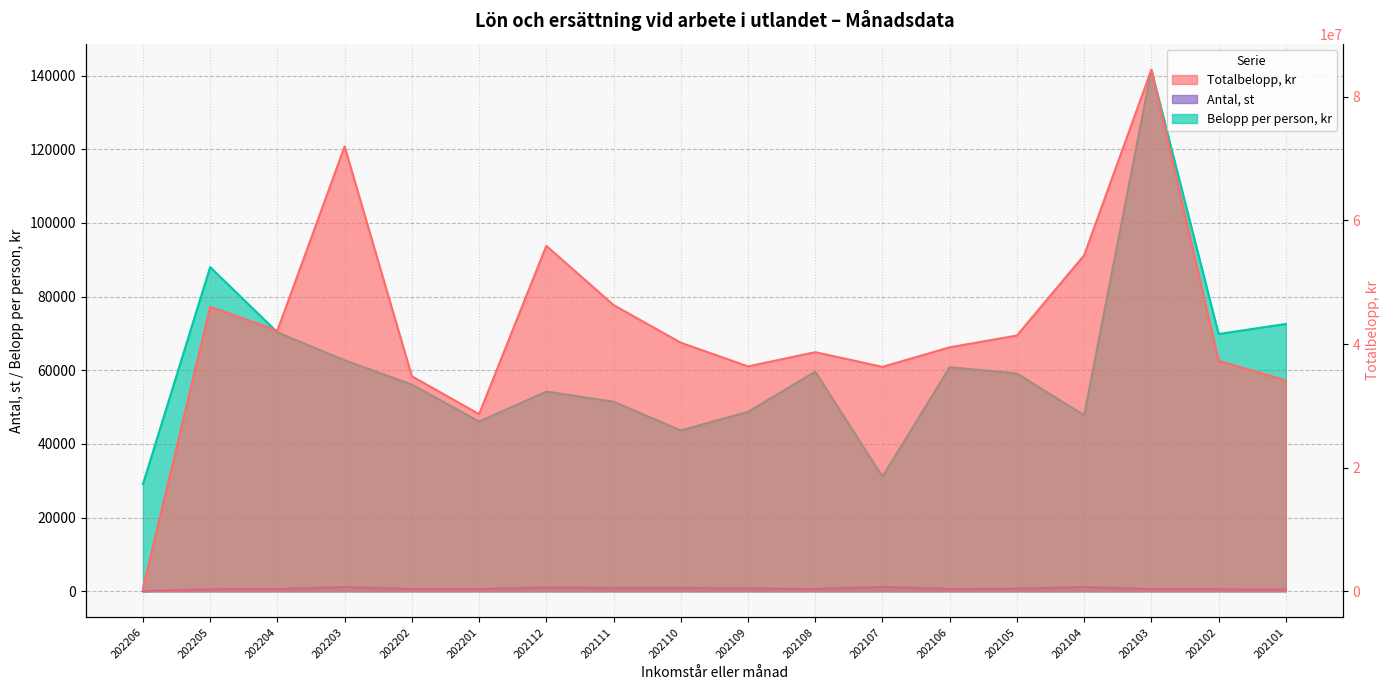

What is the difference between the maximum and minimum values in the Belopp per person, kr series?

112512